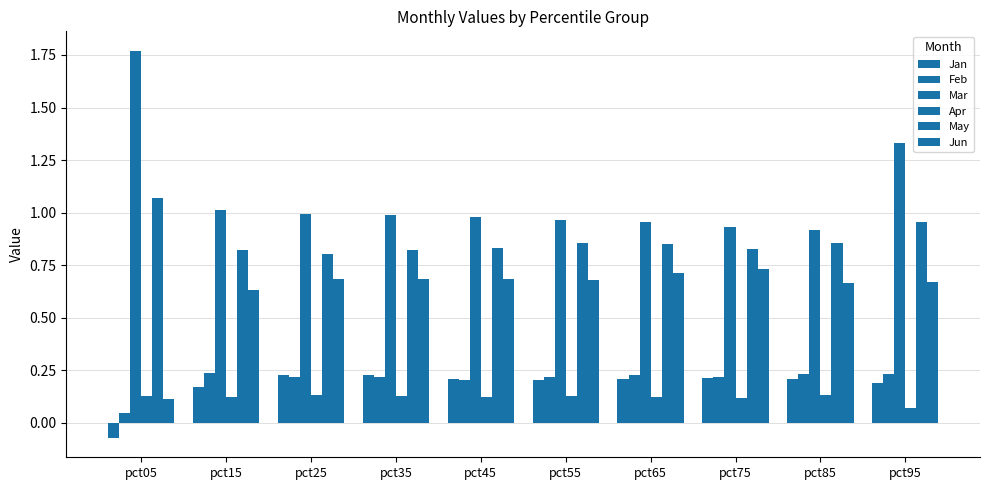

How many categories are shown in the chart?

10